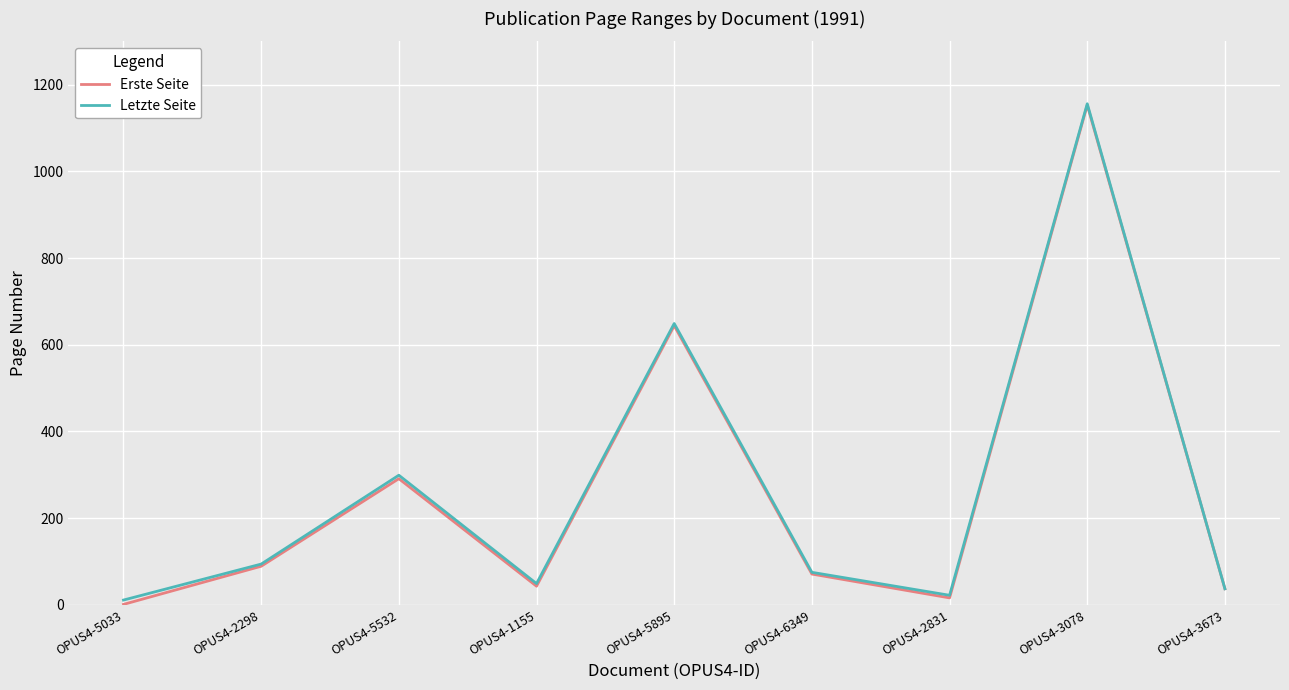

How many distinct data groups are displayed?

2